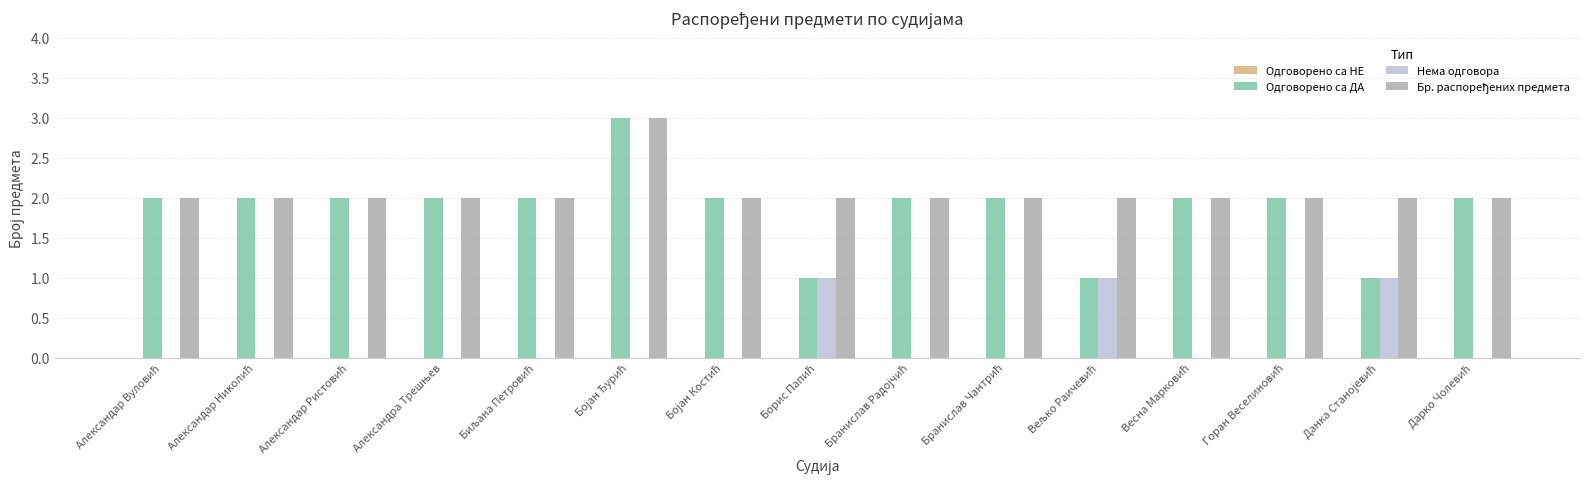

What is the greatest value displayed?

3